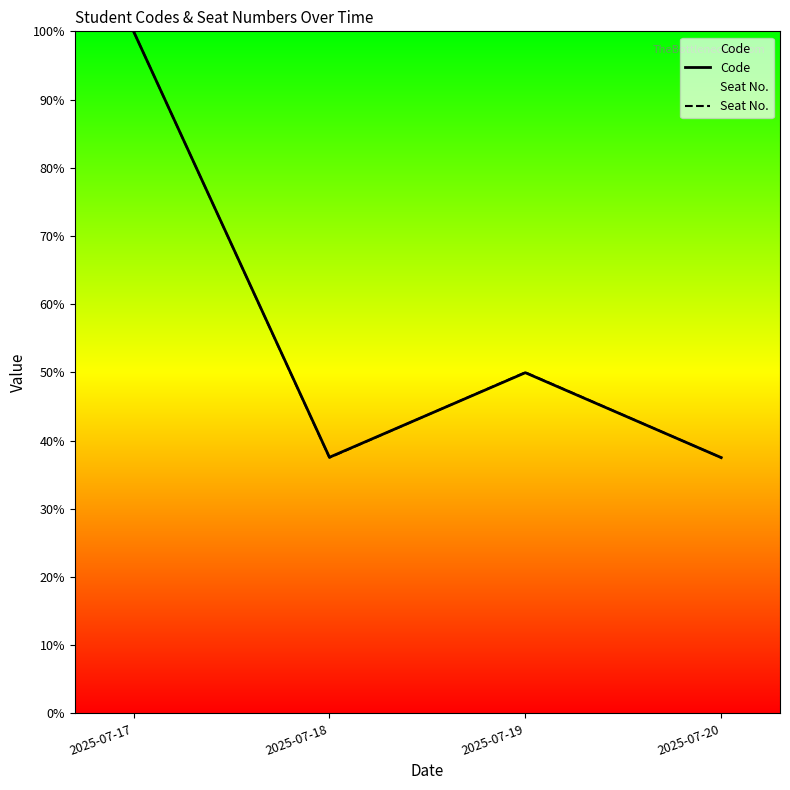

Rank the series by their maximum value, from highest to lowest.

Code, Seat No.